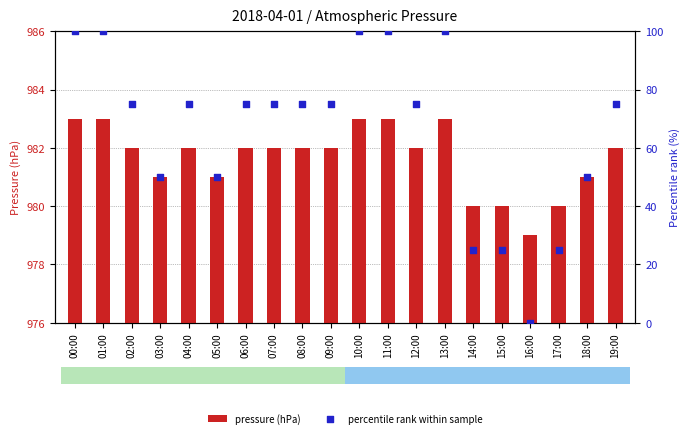

Which series reaches the minimum Y coordinate?

percentile rank within sample